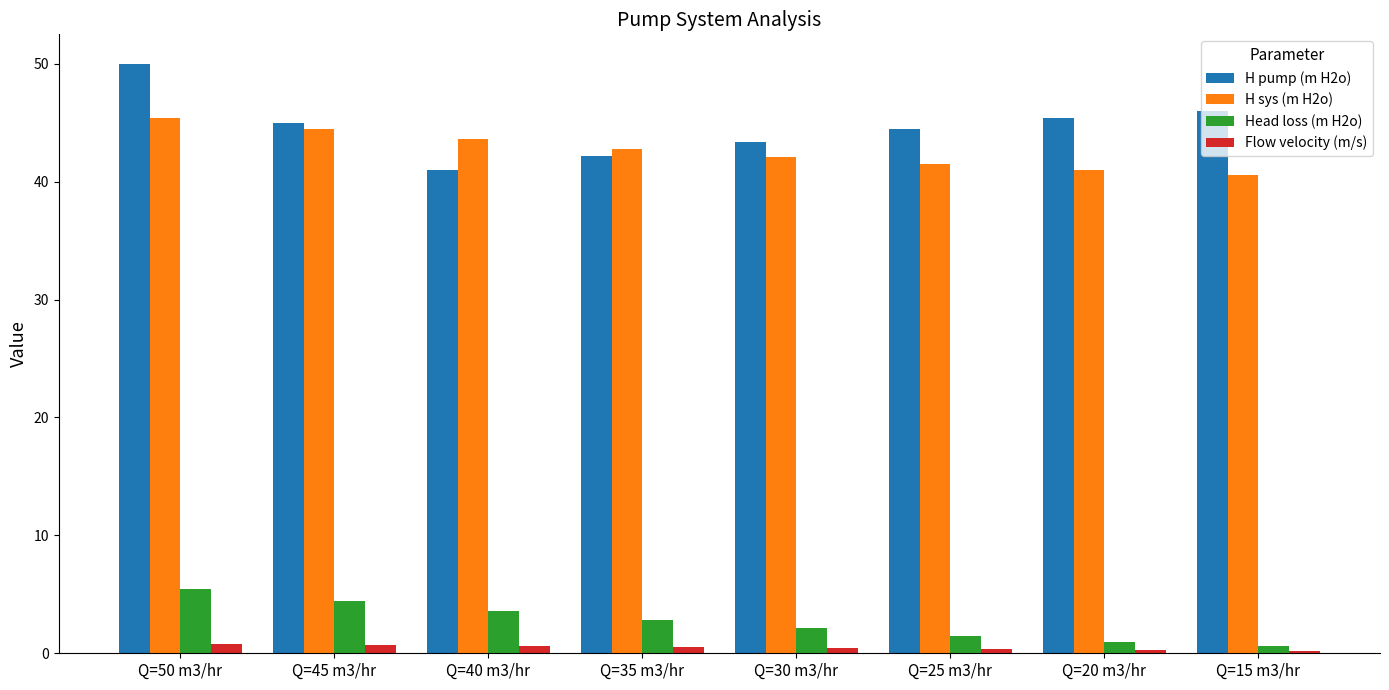

Count the number of data series in this chart.

4